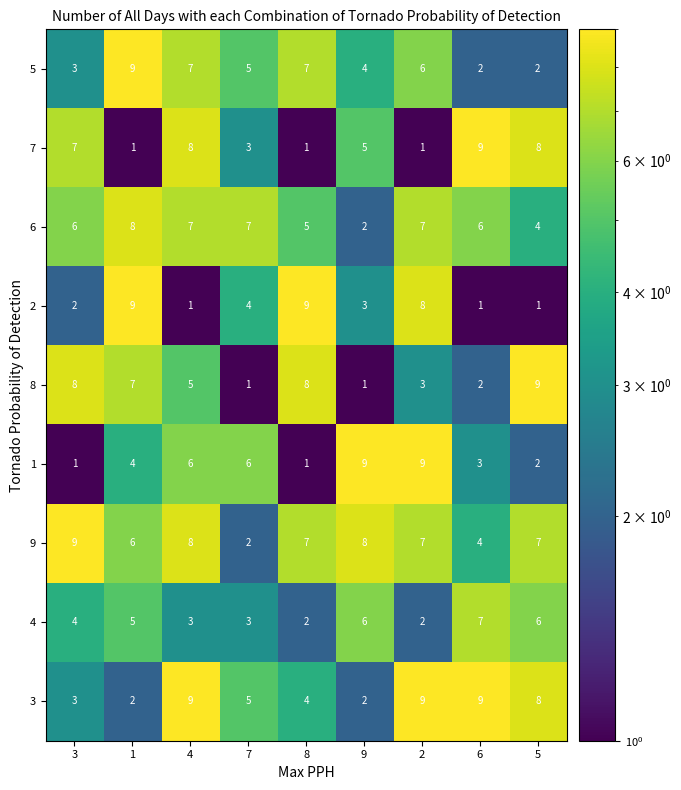

What is the highest value of the 4 series?

7